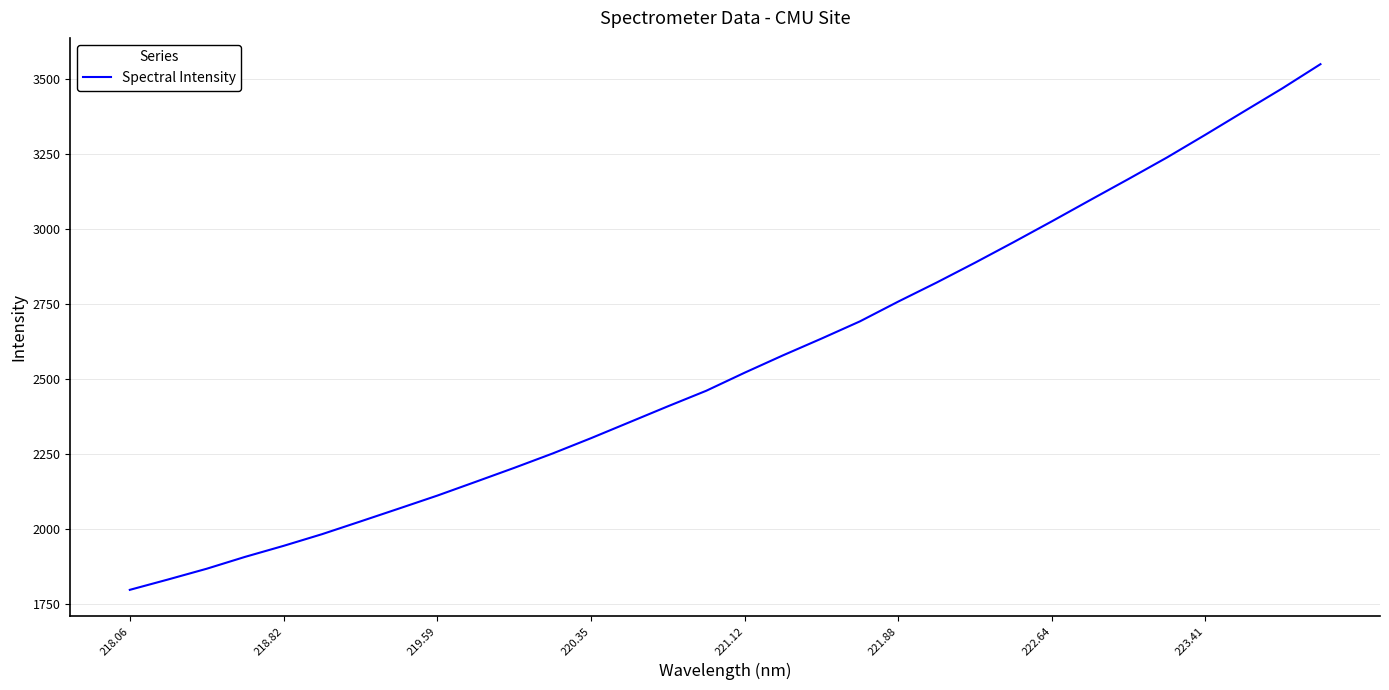

What is the smallest value displayed?

1795.9